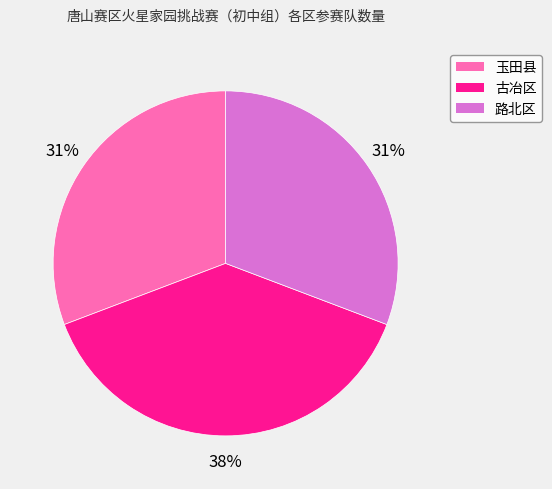

Between 玉田县 and 古冶区, which is larger?

古冶区